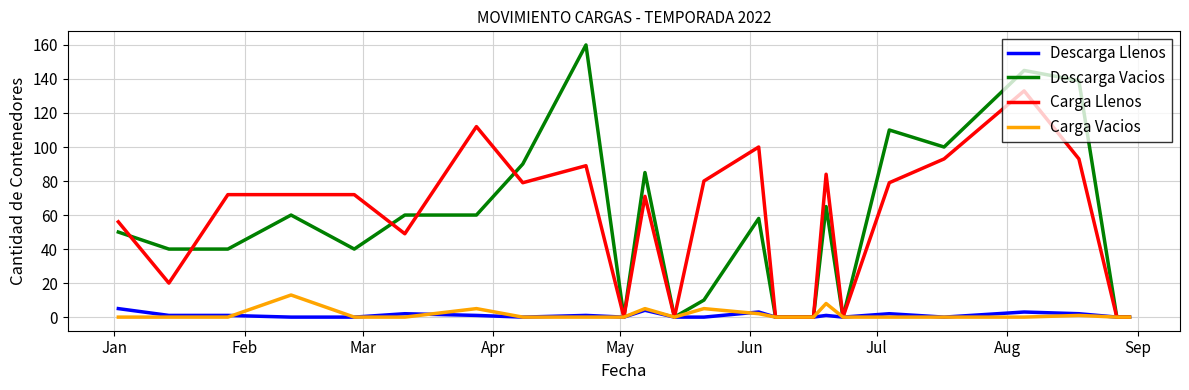

What is the maximum value shown in the chart?

160